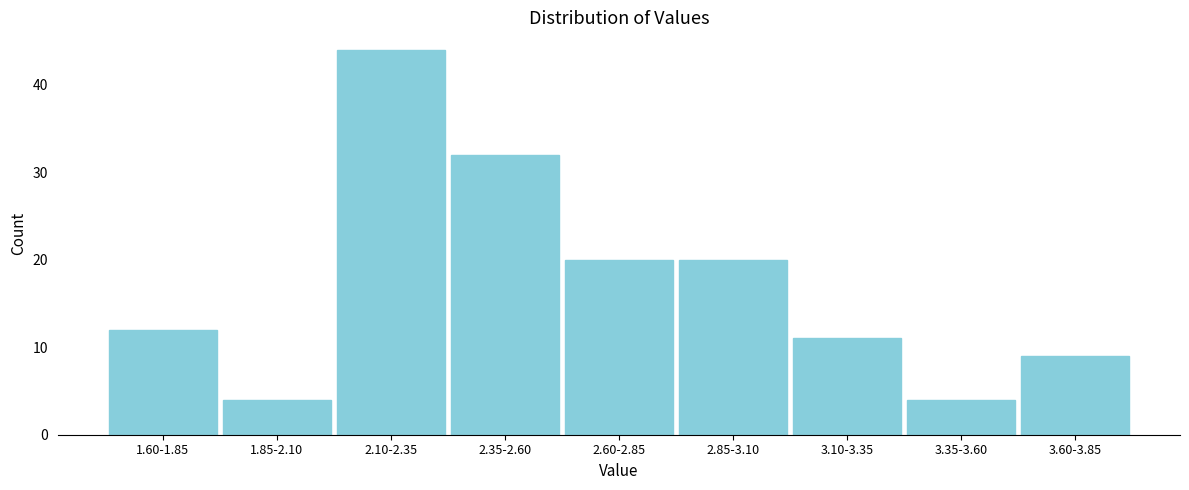

Reading left to right, list all the values displayed in this chart.

1.60-1.85=12	1.85-2.10=4	2.10-2.35=44	2.35-2.60=32	2.60-2.85=20	2.85-3.10=20	3.10-3.35=11	3.35-3.60=4	3.60-3.85=9